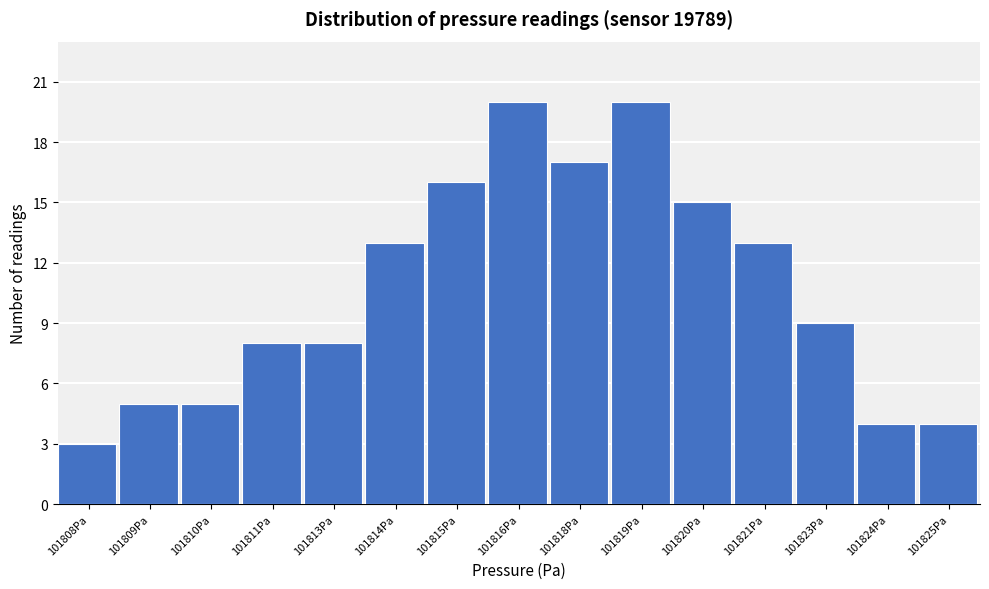

Reading left to right, extract all data points from this chart.

3	5	5	8	8	13	16	20	17	20	15	13	9	4	4